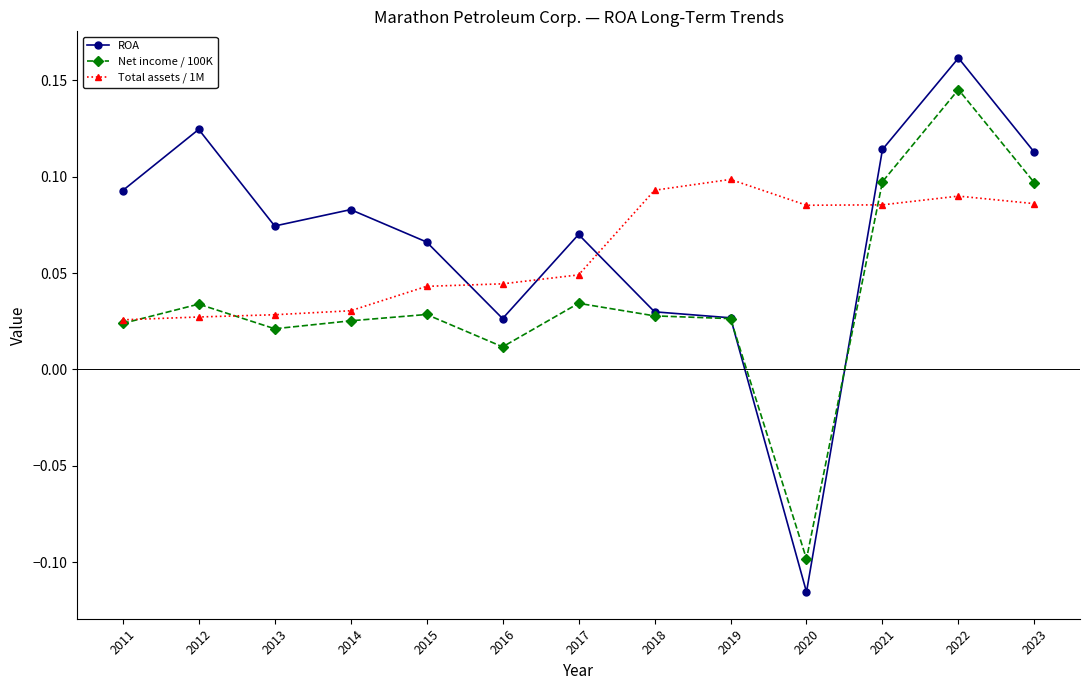

Which series ends up on top after the final intersection of Total assets / 1M and ROA?

ROA